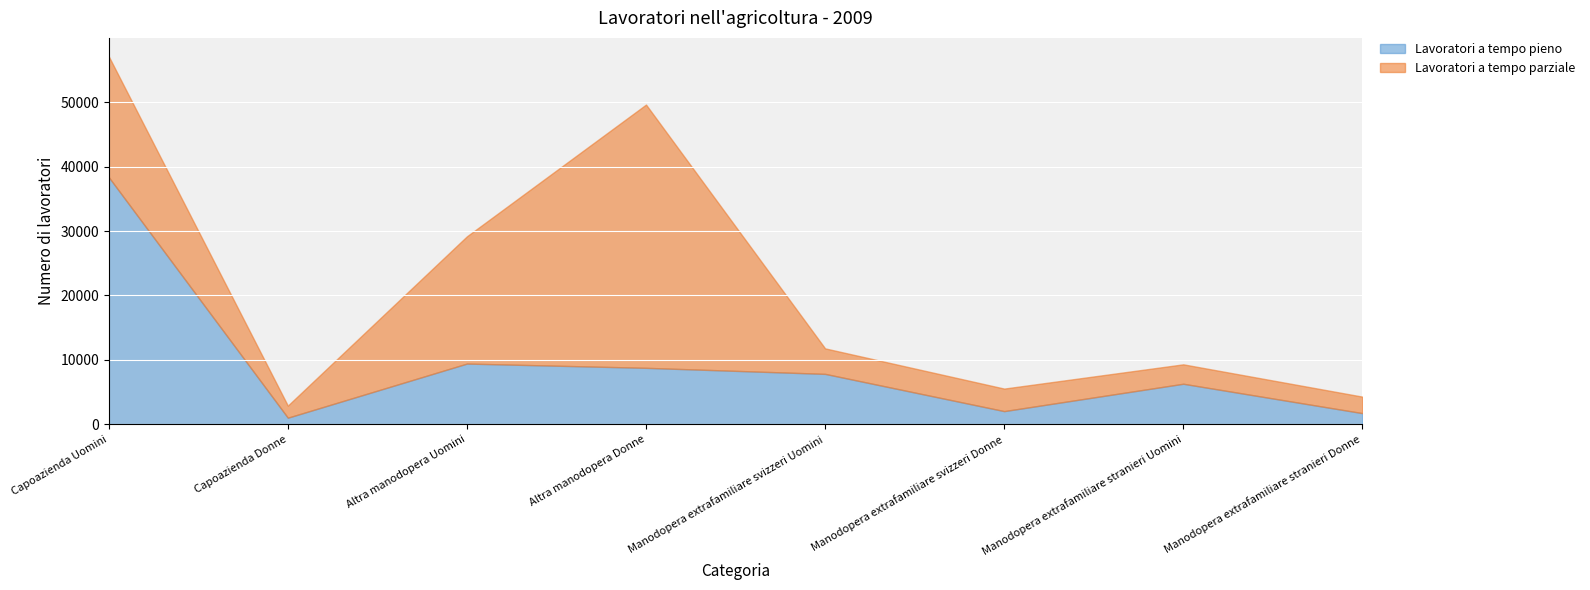

What is the total value across all series at Manodopera extrafamiliare stranieri Donne?

4293